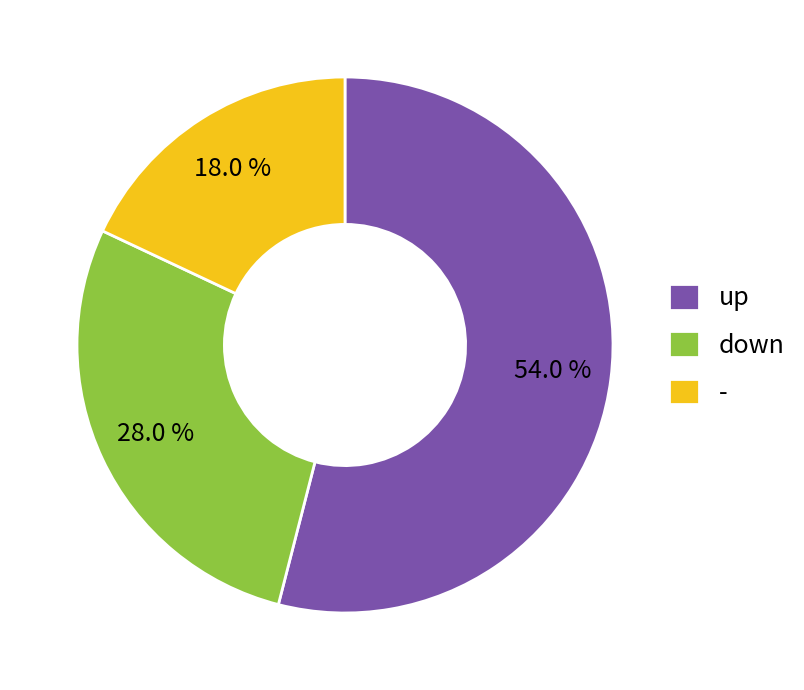

Is it true that down is 28% of the pie?

True